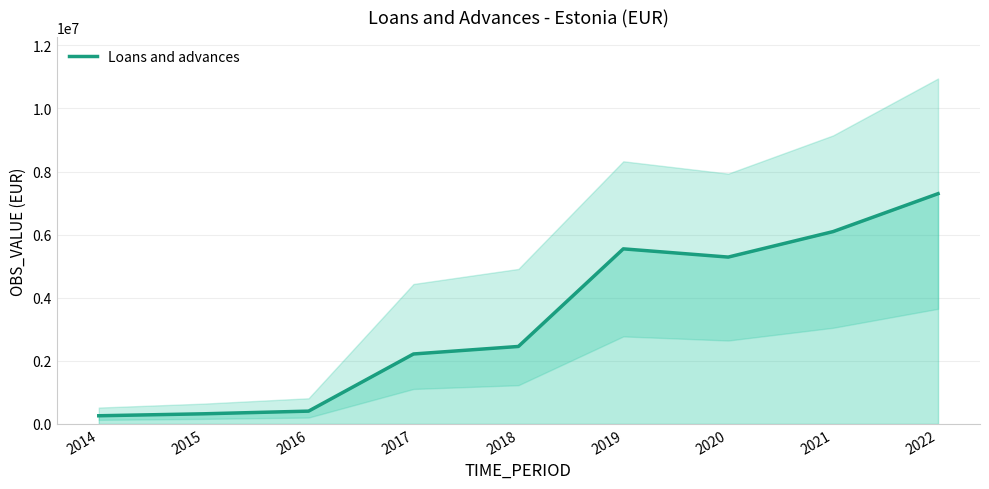

What is the ratio of the value at 2021 to the value at 2014?

23.5